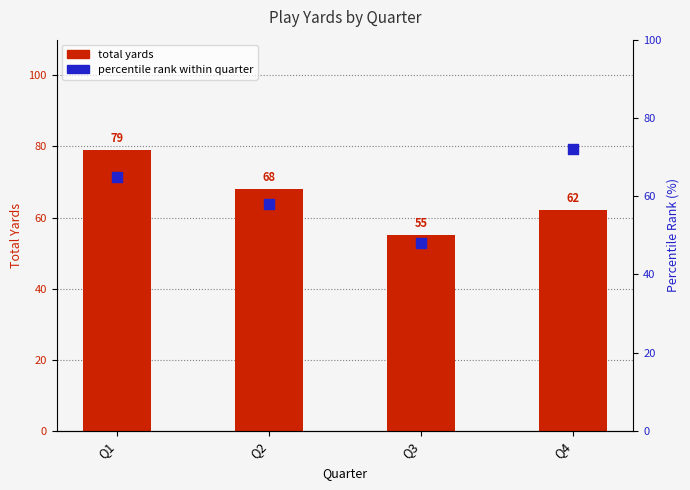

At how many categories does at least one series exceed 74?

1